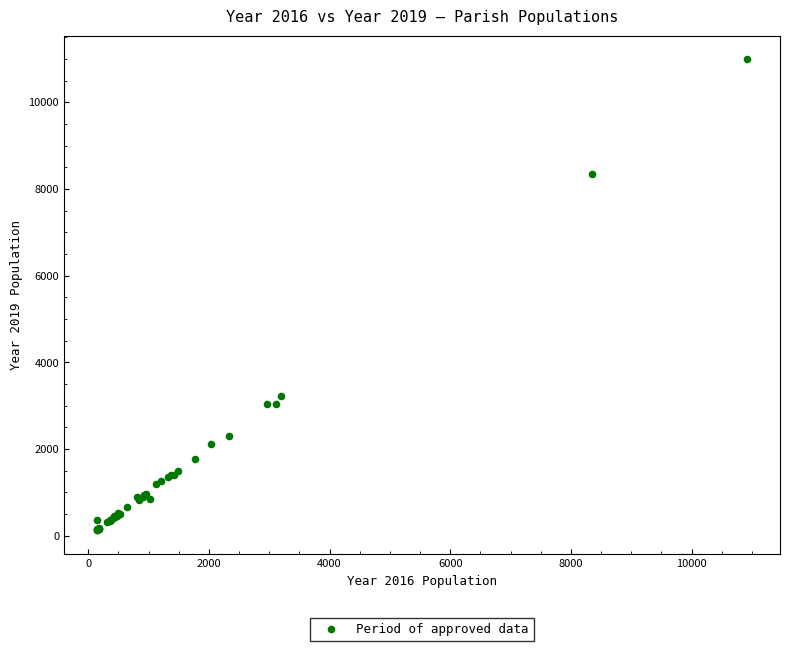

What Y value in the scatter plot is closest to 5559?

3233